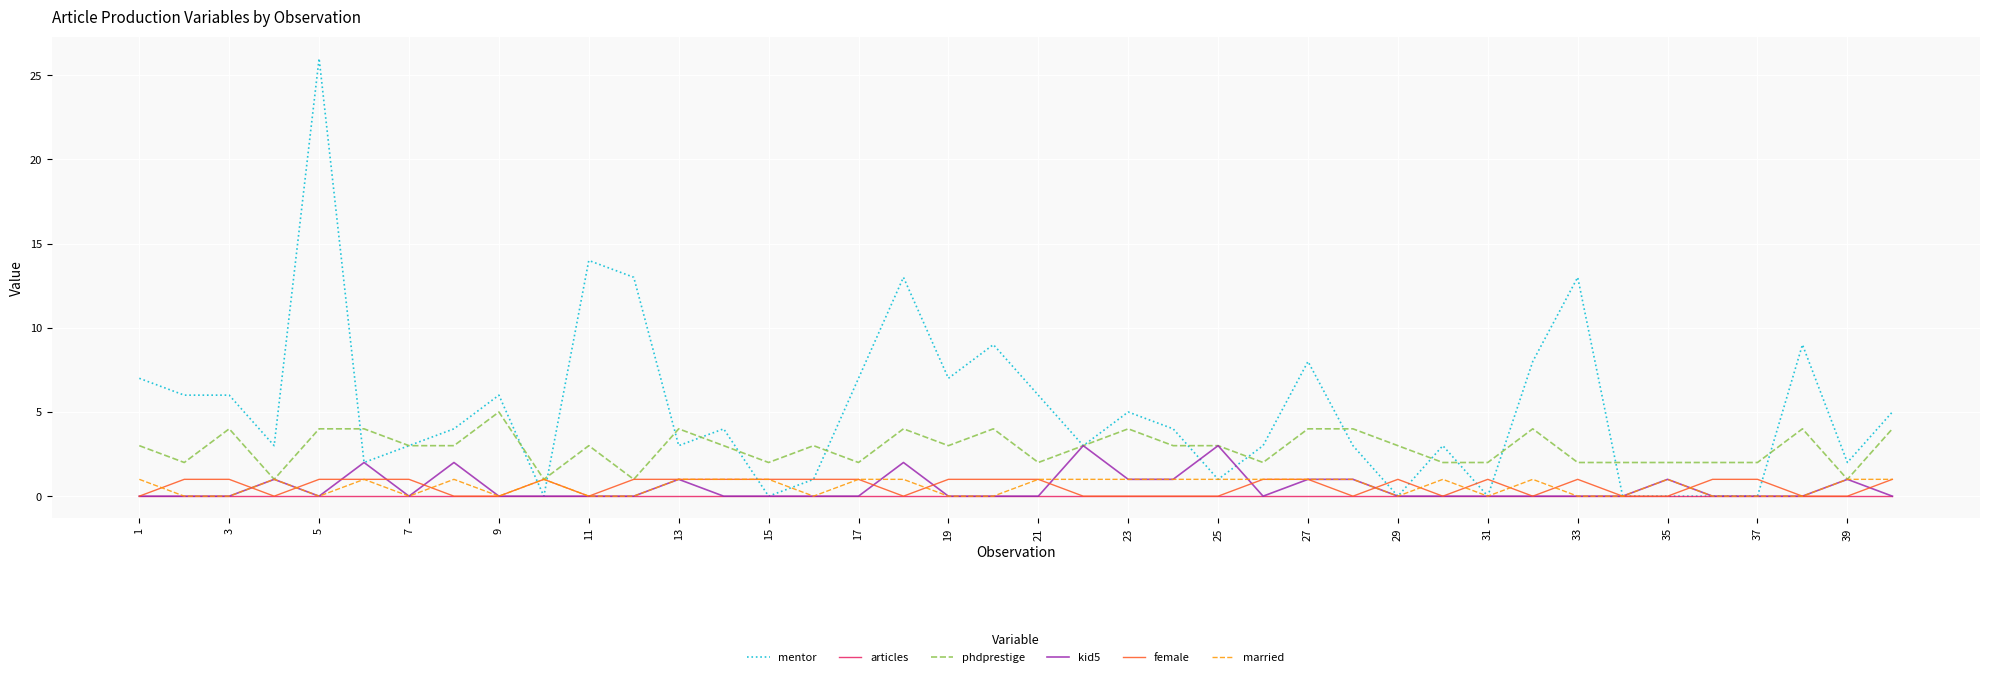

What are all the series names shown in the legend?

mentor, articles, phdprestige, kid5, female, married